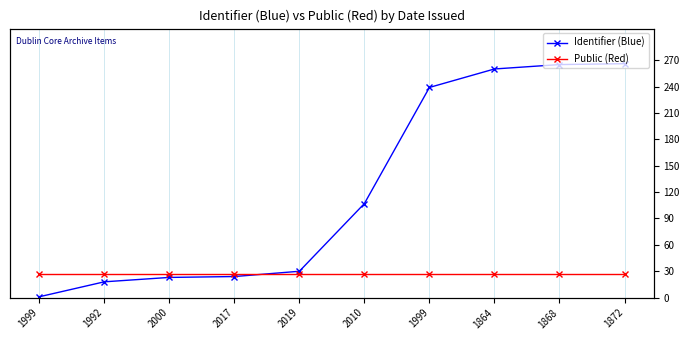

Reading left to right, extract all data points from this chart.

Identifier (Blue): 1999=0.0	1992=0.1	2000=0.1	2017=0.1	2019=0.1	2010=0.4	1999=0.9	1864=1.0	1868=1.0	1872=1.0
Public (Red): 1999=0.1	1992=0.1	2000=0.1	2017=0.1	2019=0.1	2010=0.1	1999=0.1	1864=0.1	1868=0.1	1872=0.1